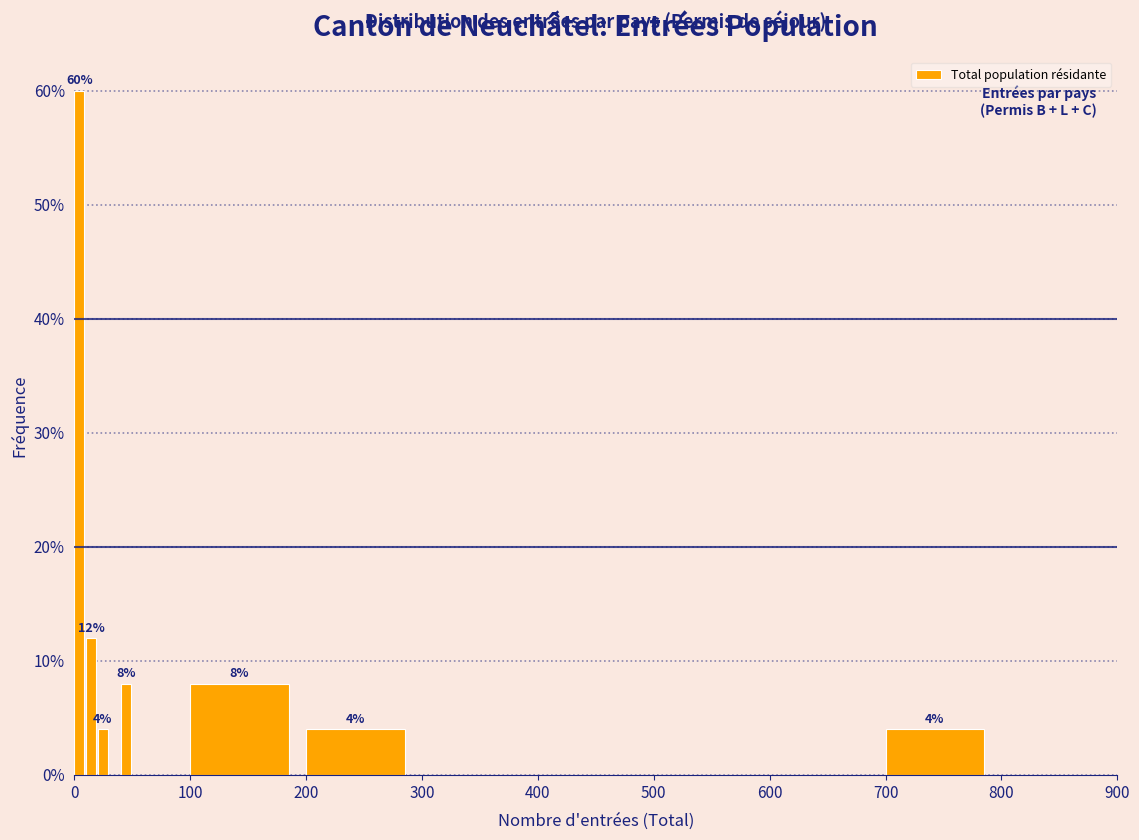

Read against the x-axis, roughly where is the centre of the tallest bar?

0